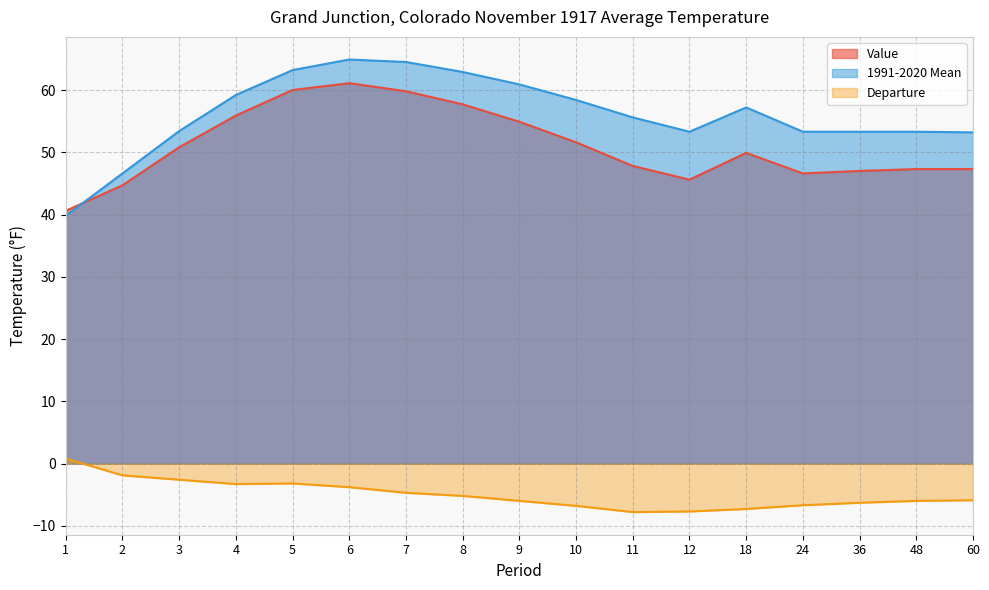

At how many categories does at least one series exceed 34?

17